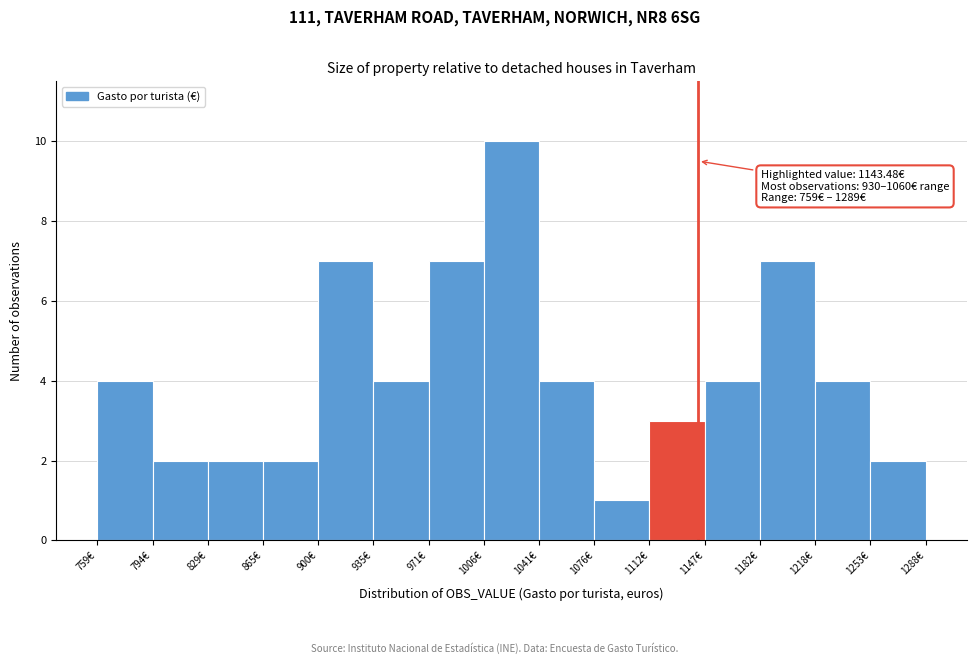

Which range on the x-axis has the tallest bar?

1005 to 1040